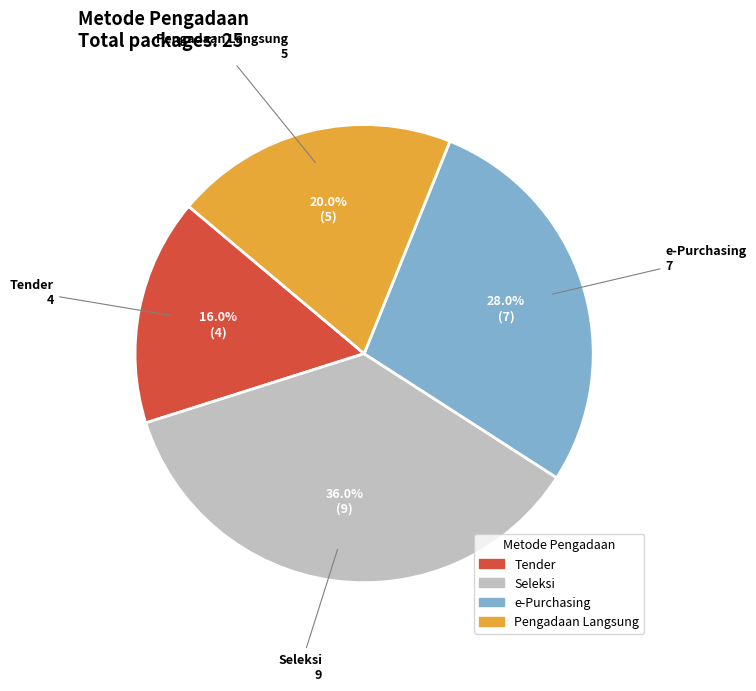

Does any single category account for the majority?

No